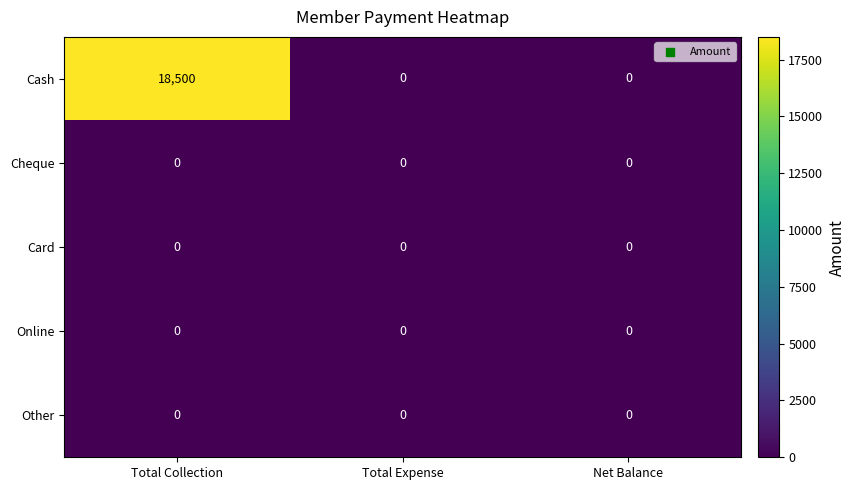

Is it true that Cash equals 18500 at Total Collection?

True